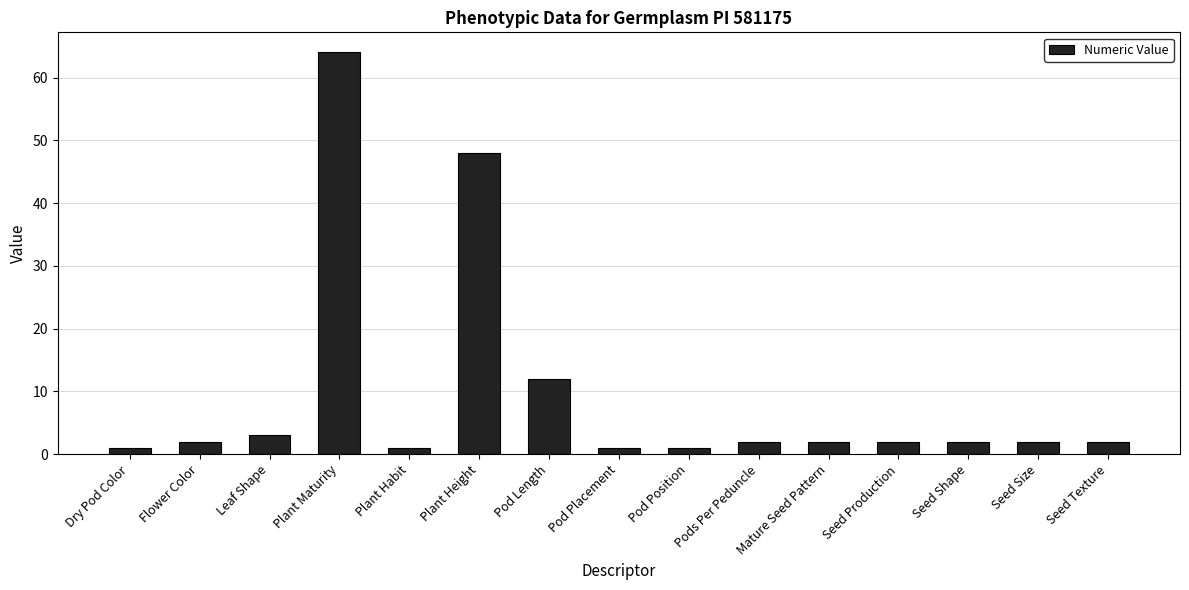

At which category does the chart reach its peak across all series?

Plant Maturity